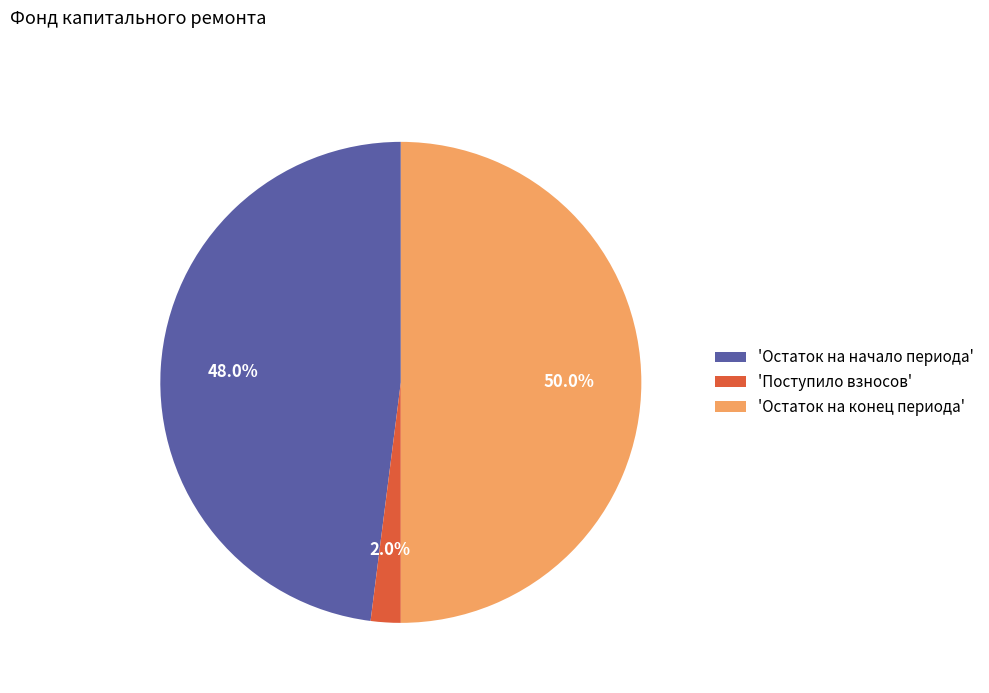

Rank the categories by value from highest to lowest.

'Остаток на конец периода', 'Остаток на начало периода', 'Поступило взносов'